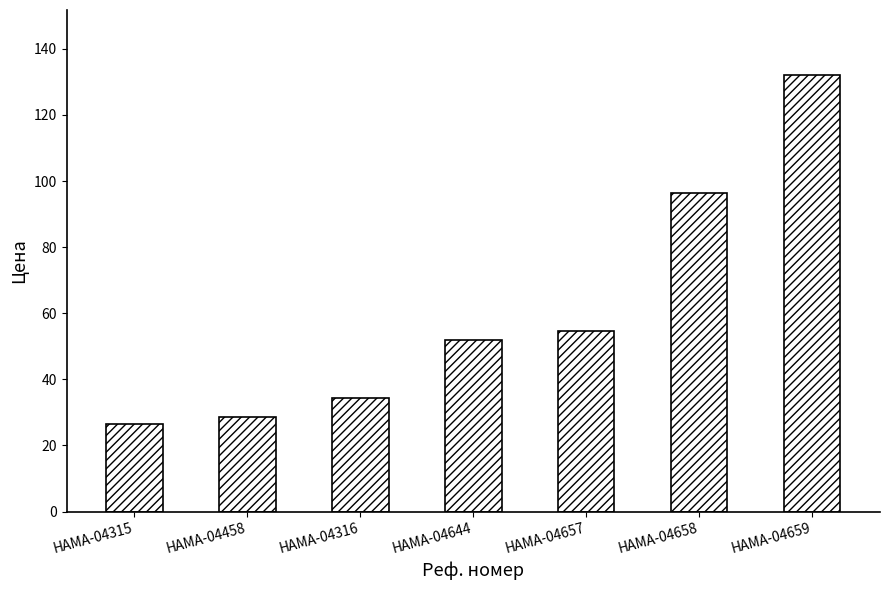

Are the bars horizontal?

No